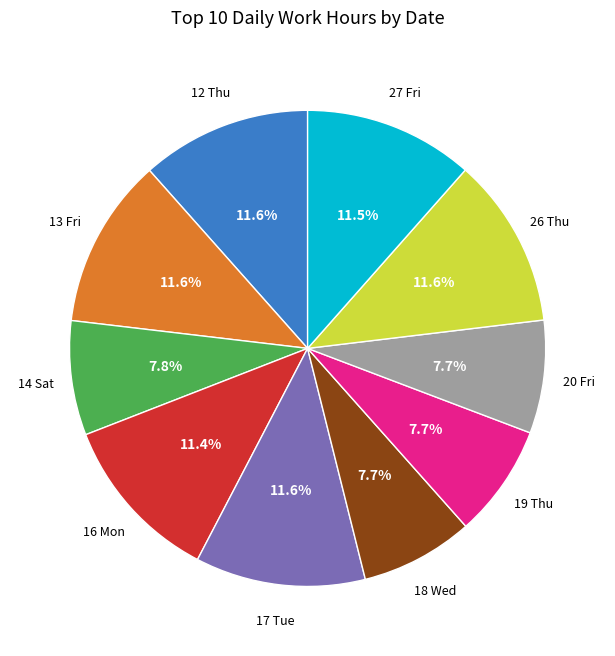

Approximately how many times larger is the value at 16 Mon compared to 18 Wed?

1.5